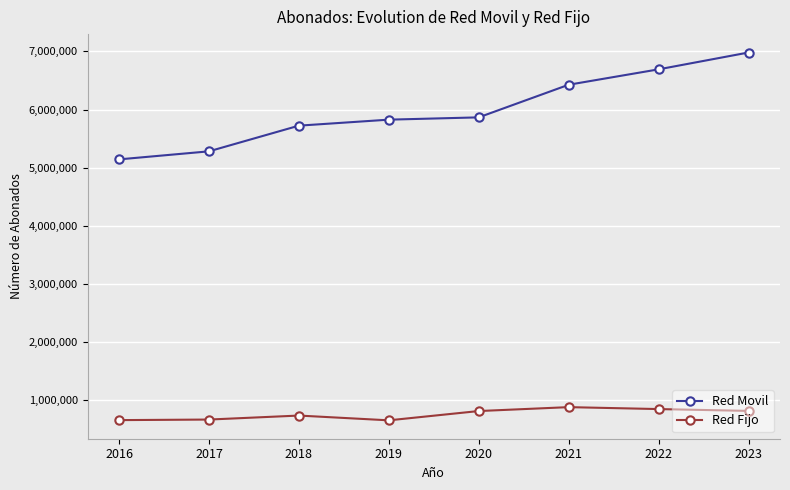

What is the value of the Red Fijo point at the 7th from the left?

843052